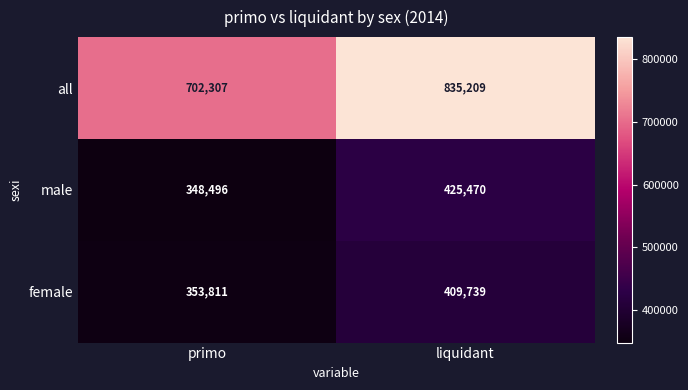

Which series has the largest total across all categories?

all